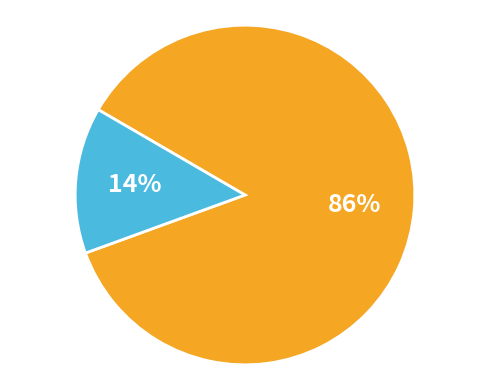

To the nearest percent, what is the difference between the largest and smallest slice percentages?

72%